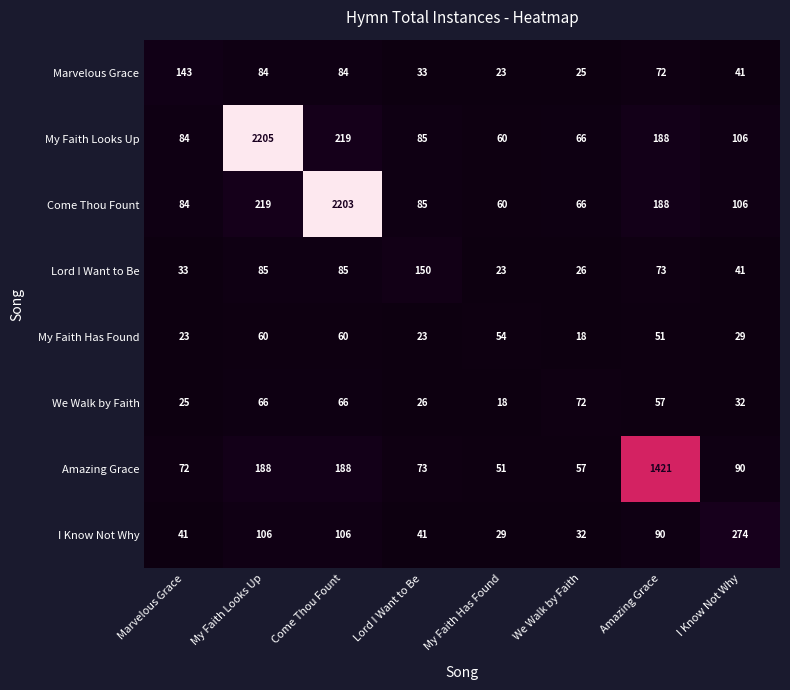

True or false: I Know Not Why has a value of 106 at My Faith Looks Up.

True